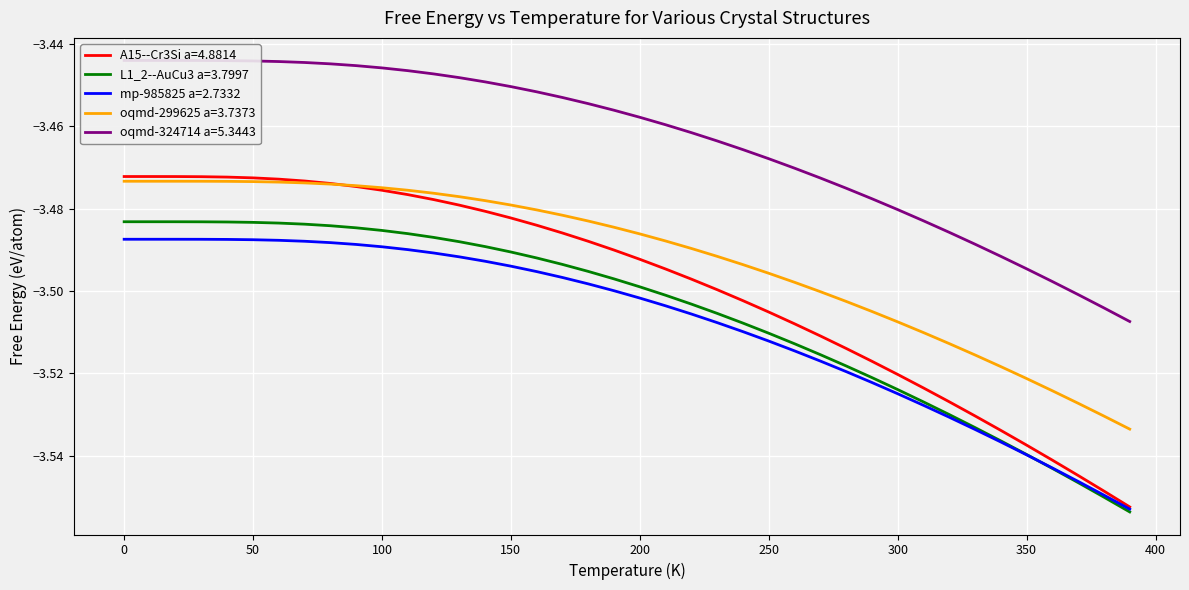

True or false: mp-985825 a=2.7332 and oqmd-299625 a=3.7373 intersect in this chart.

False